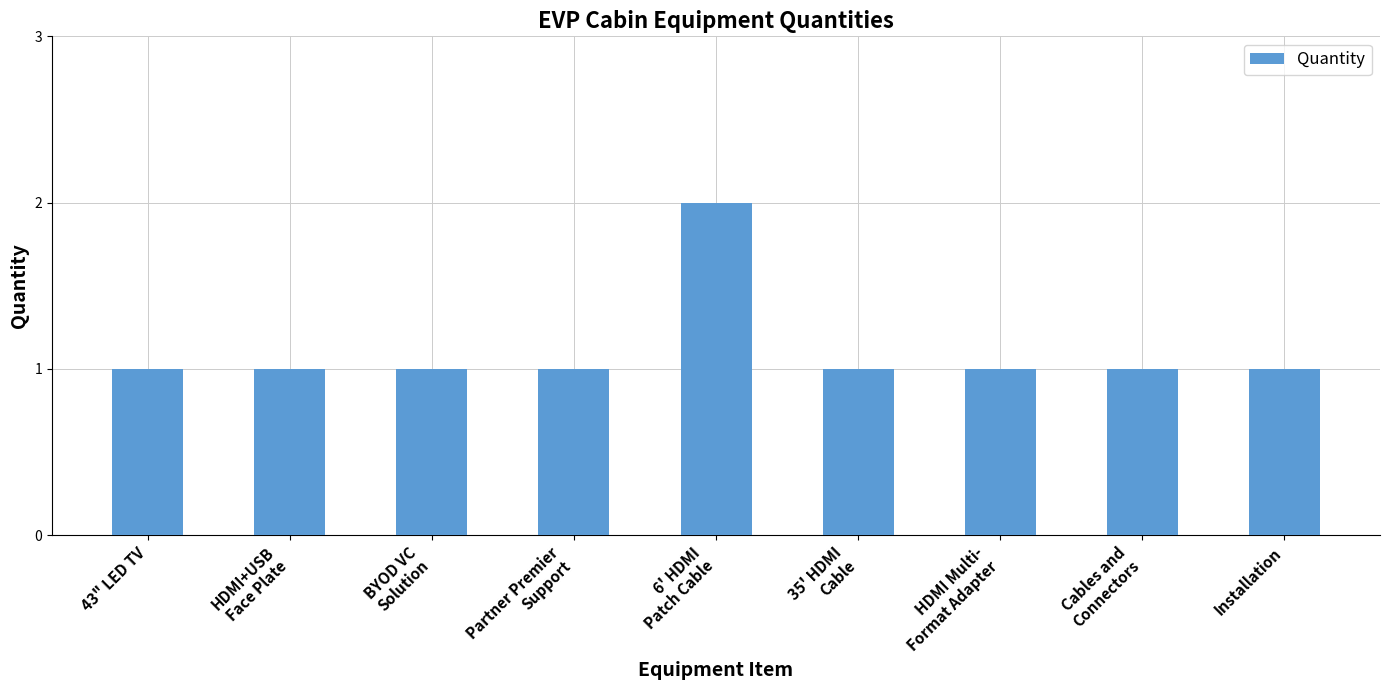

What is the sum of the values at 35' HDMI
Cable and 43" LED TV?

2